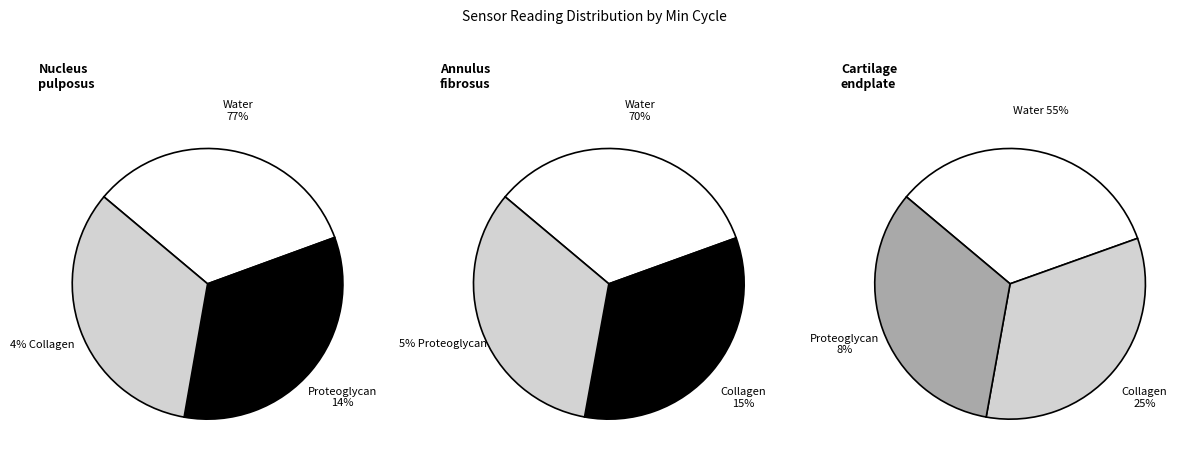

Does 20016 represent more than half of the total?

No